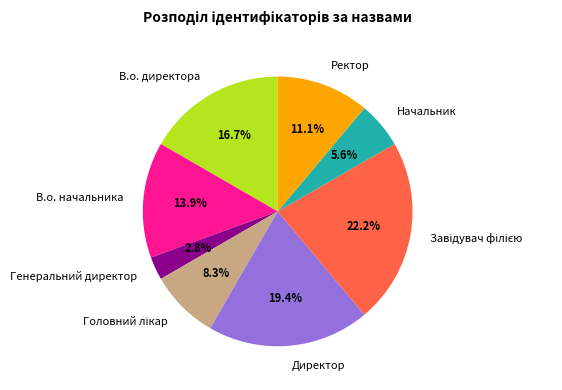

Between В.о. начальника and Генеральний директор, which is larger?

В.о. начальника